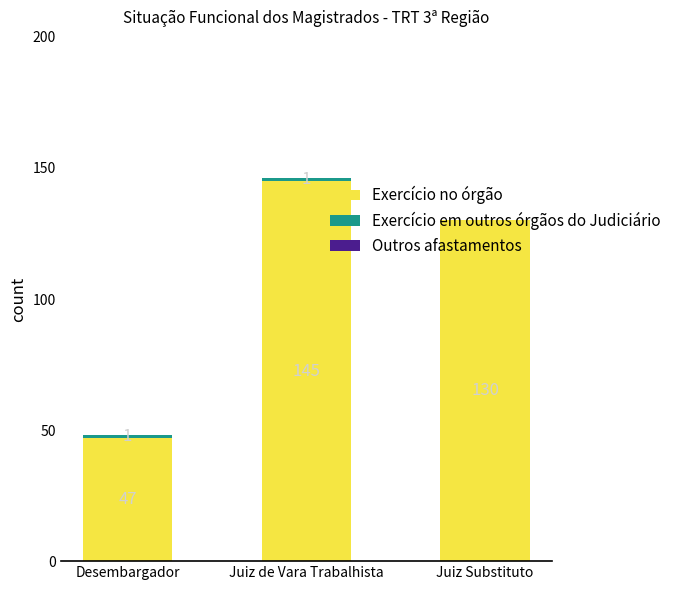

What is the highest value of the Exercício no órgão series?

145